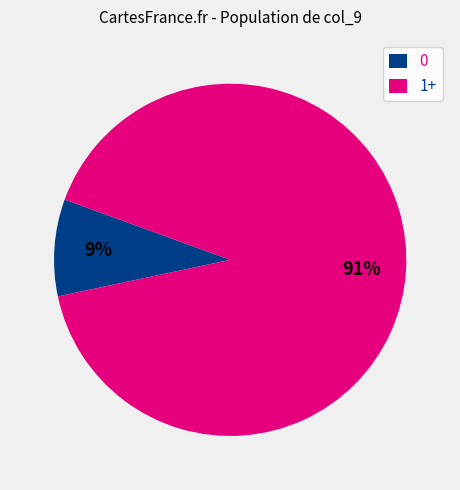

Does any single category account for the majority?

Yes